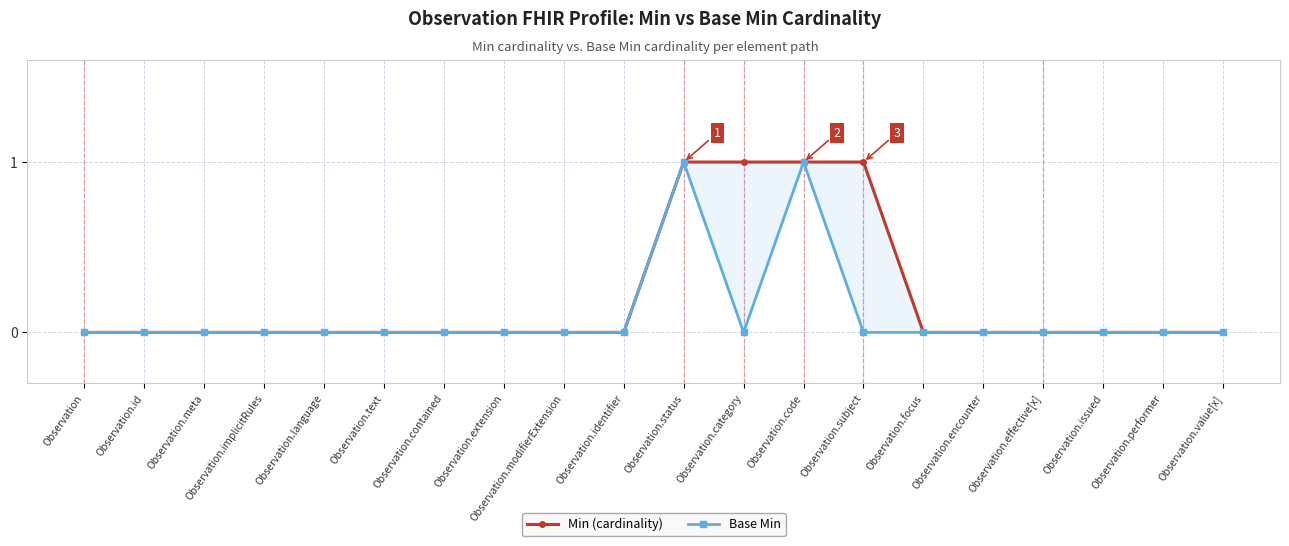

What is the highest value of the Base Min series?

1